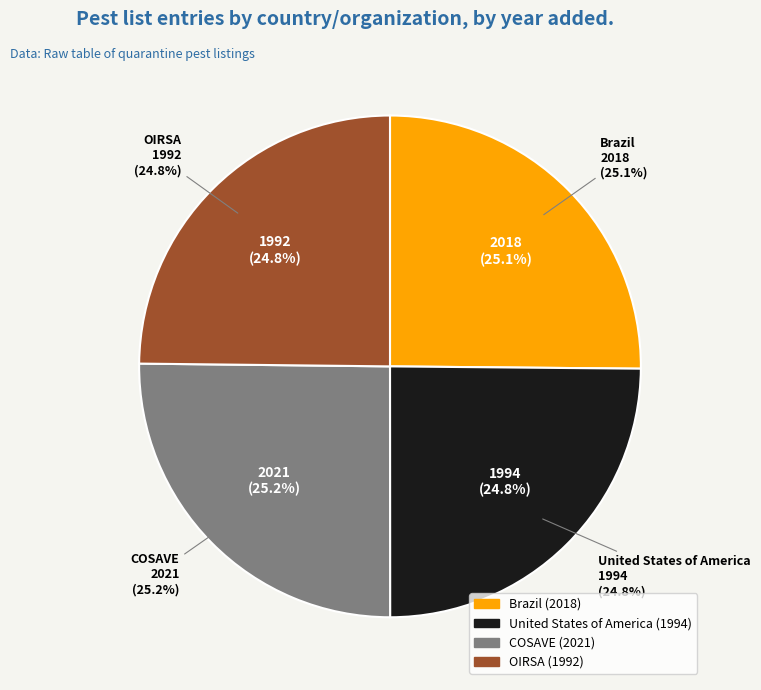

Count the number of slices in the pie.

4